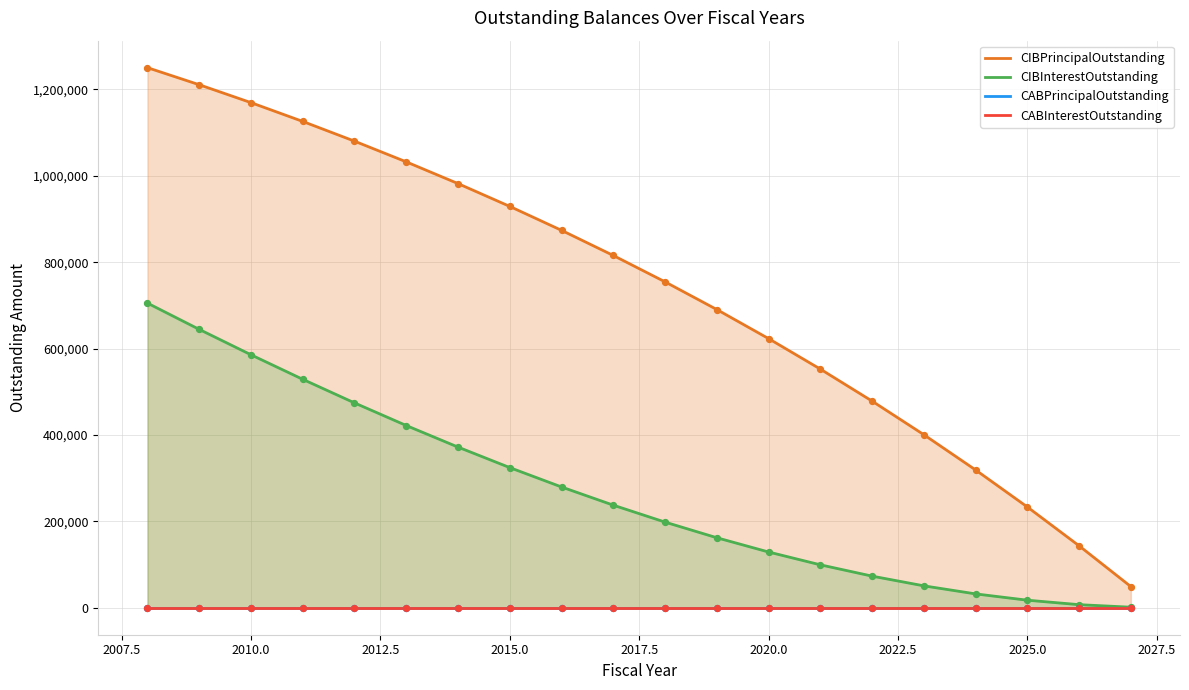

Which series has the largest Y range (max minus min)?

CIBPrincipalOutstanding